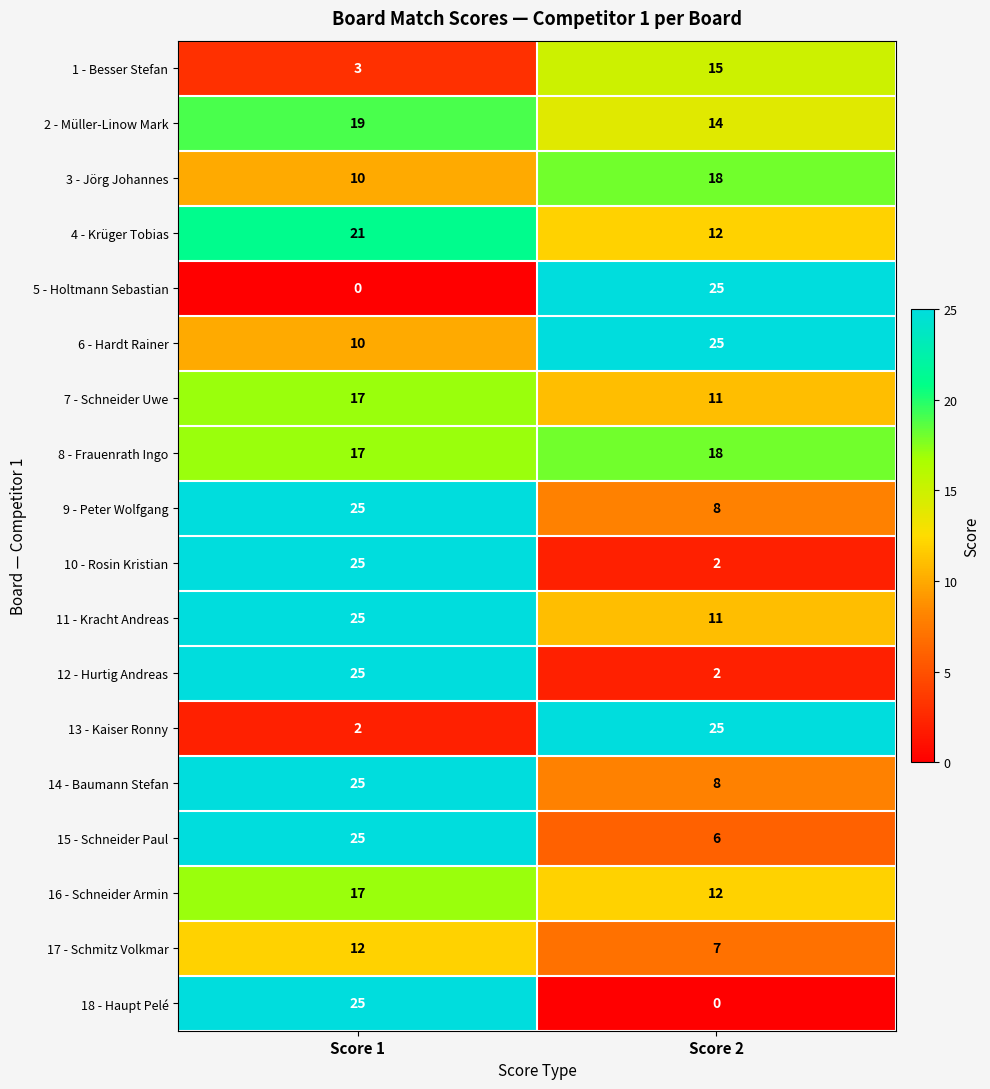

What value does the 8 - Frauenrath Ingo series have at Score 2?

18